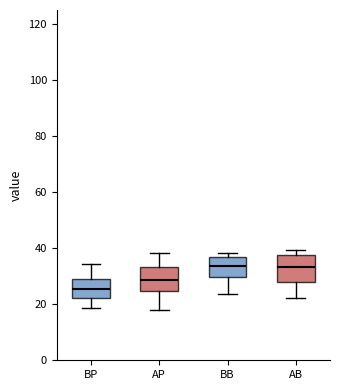

Reading left to right, read every box against the y-axis: the position of its median line, the range the box covers, and the ends of its whiskers. The values are not printed on the chart, so give them approximately, as read against the axis.

BP: median 26, box 22 to 30, whiskers 18 to 34
AP: median 28, box 24 to 34, whiskers 18 to 38
BB: median 34, box 30 to 36, whiskers 24 to 38
AB: median 34, box 28 to 38, whiskers 22 to 40